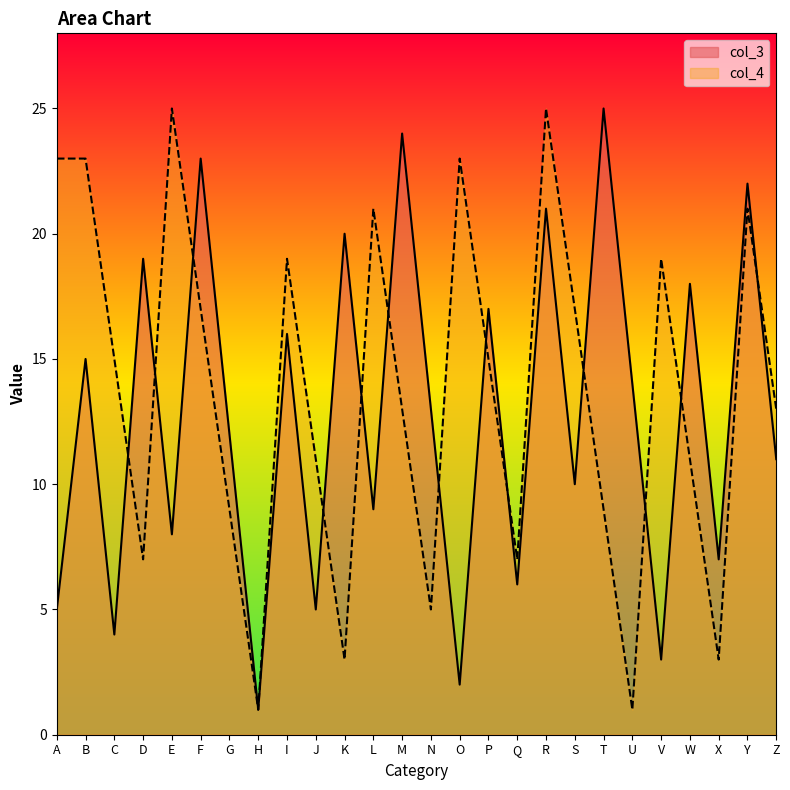

List the series in order of their peak value, highest first.

col_3, col_4